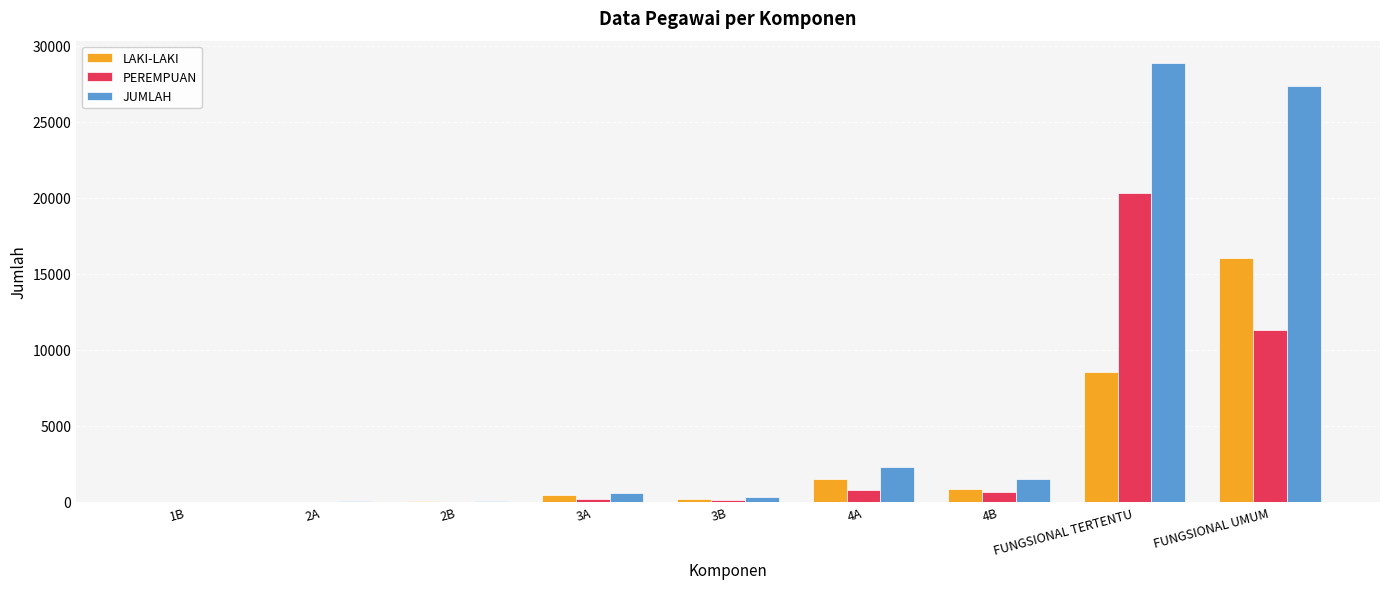

True or false: JUMLAH has a value of 5883 at FUNGSIONAL UMUM.

False